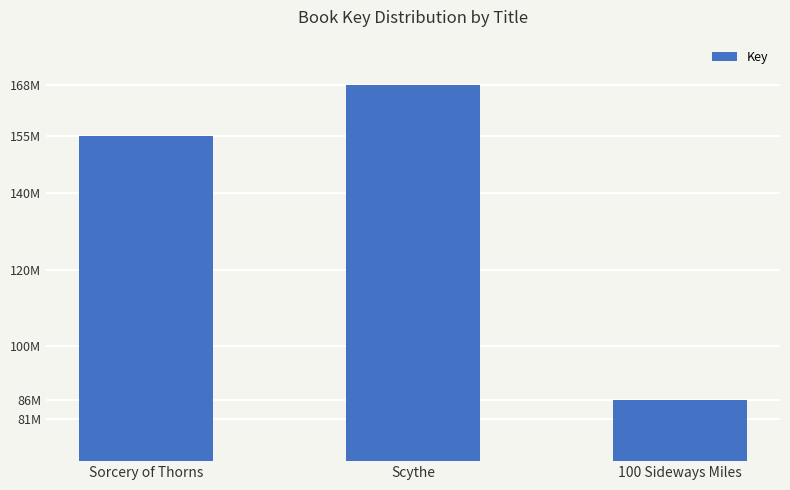

Reading right to left, extract all data points from this chart.

85999921	168081974	154934677